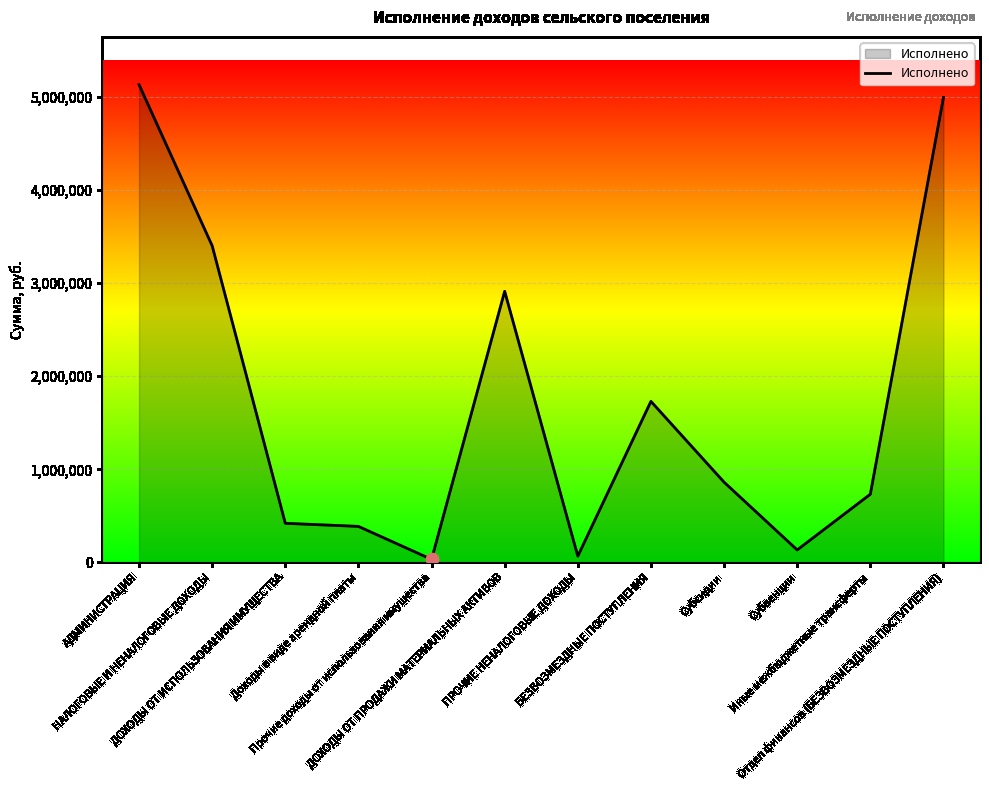

Which has a higher value, ПРОЧИЕ НЕНАЛОГОВЫЕ ДОХОДЫ or Отдел финансов (БЕЗВОЗМЕЗДНЫЕ ПОСТУПЛЕНИЯ)?

Отдел финансов (БЕЗВОЗМЕЗДНЫЕ ПОСТУПЛЕНИЯ)